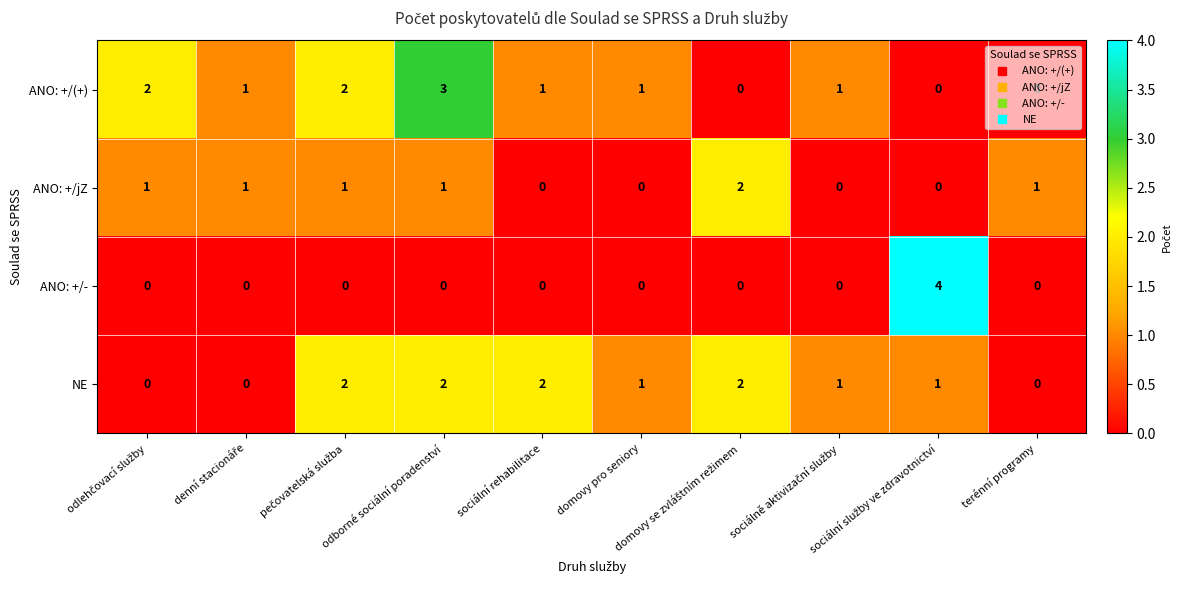

At odborné sociální poradenství, list the series in order from smallest to largest.

ANO: +/-, ANO: +/jZ, NE, ANO: +/(+)